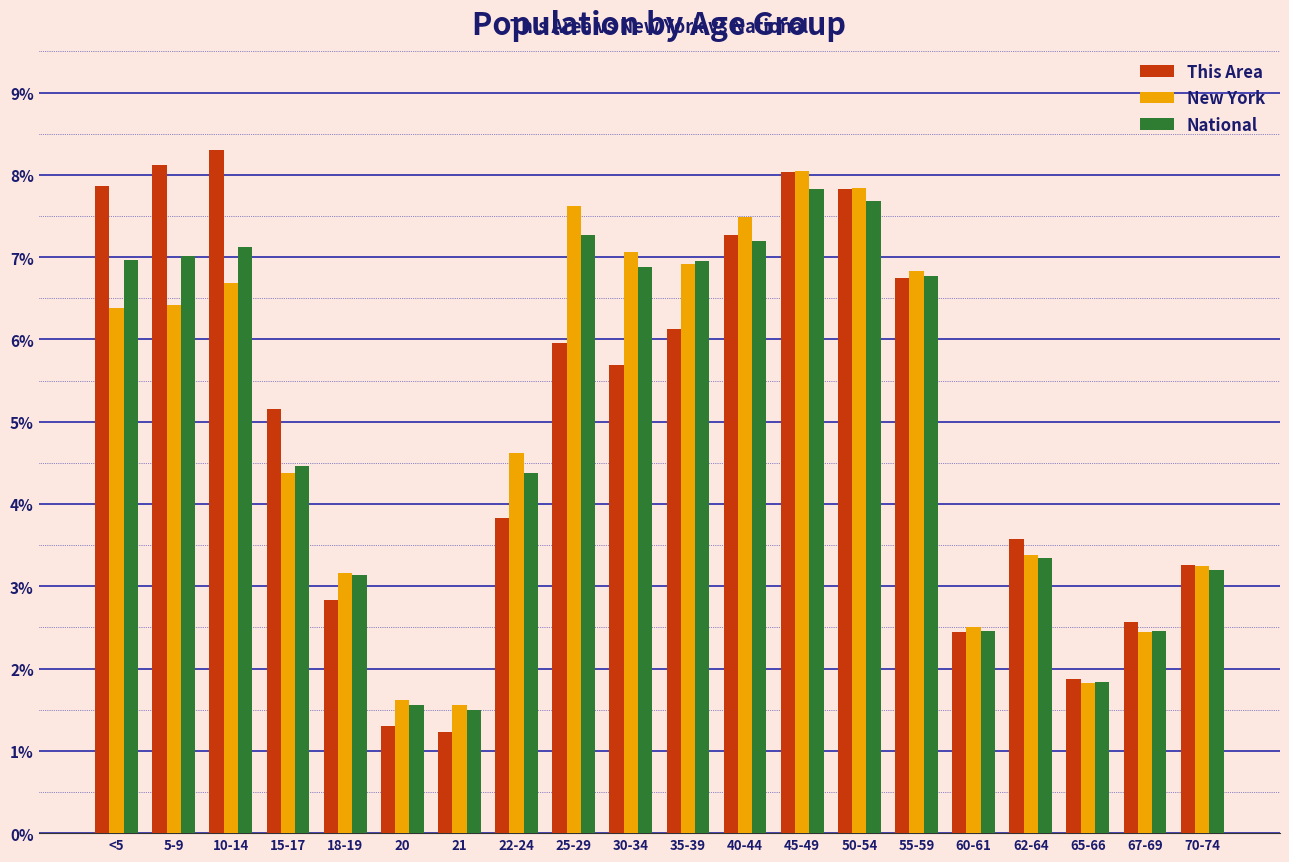

At how many categories does at least one series exceed 4?

12